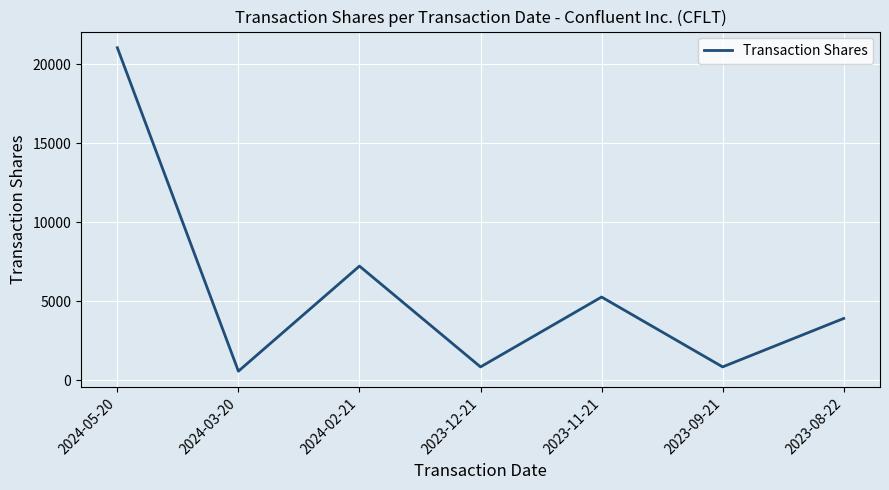

True or false: there are more than 2 points higher than both neighbors.

False